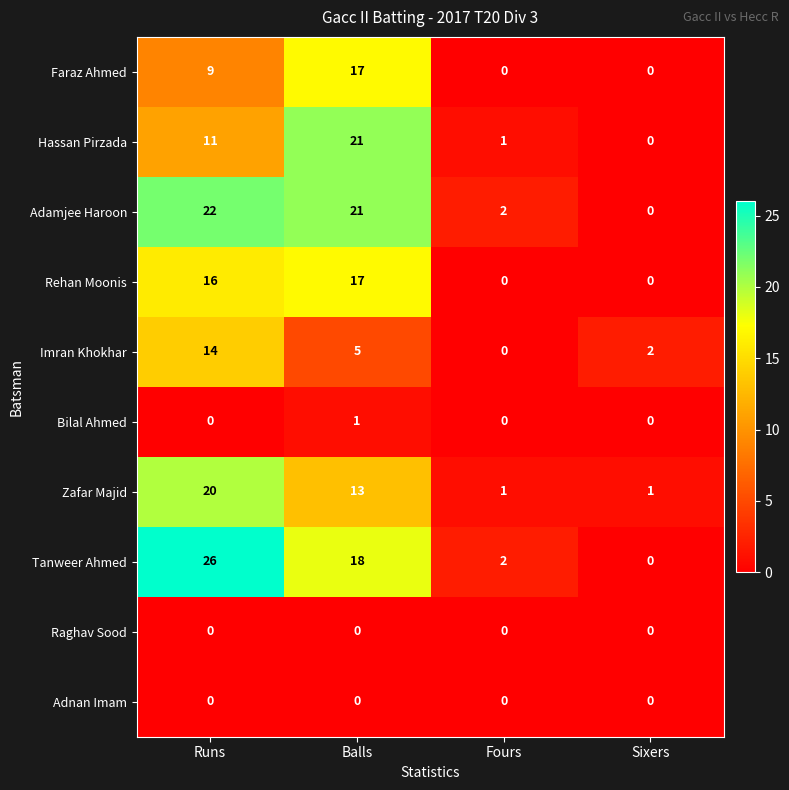

Which series has the largest total across all categories?

Tanweer Ahmed